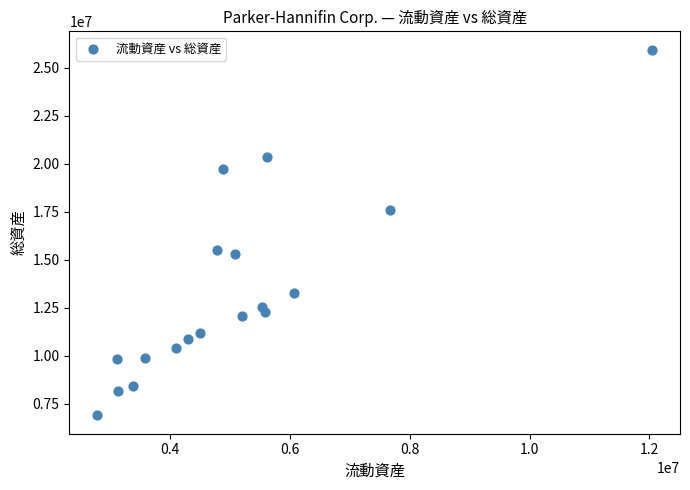

What is the range of X values (max minus min)?

9260772